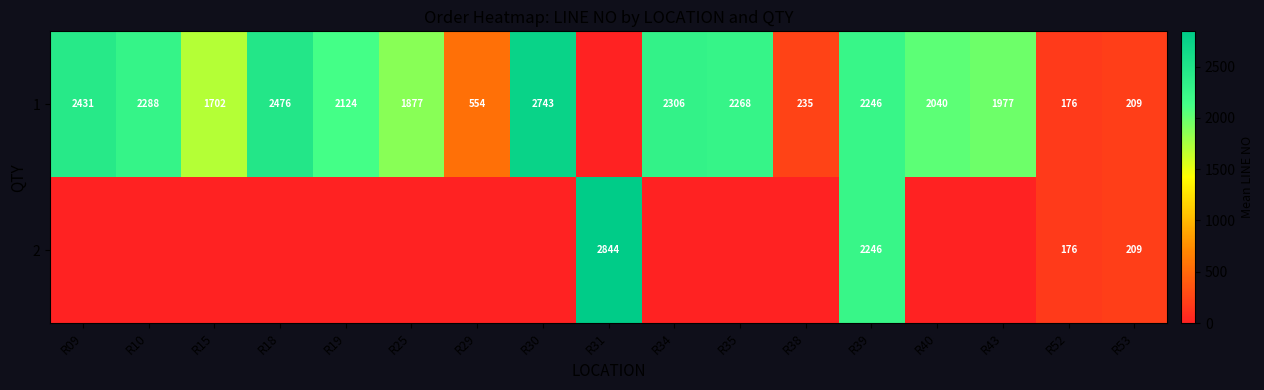

What is the spread (max minus min) of values at R40?

2040.0